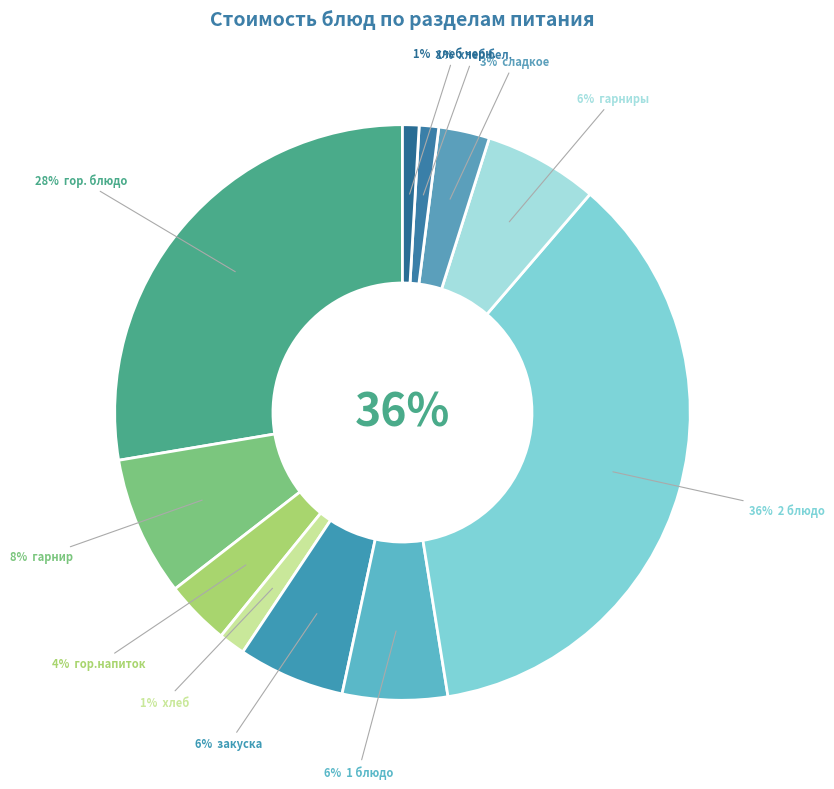

The гор.напиток slice represents 4% of the pie. True or false?

True